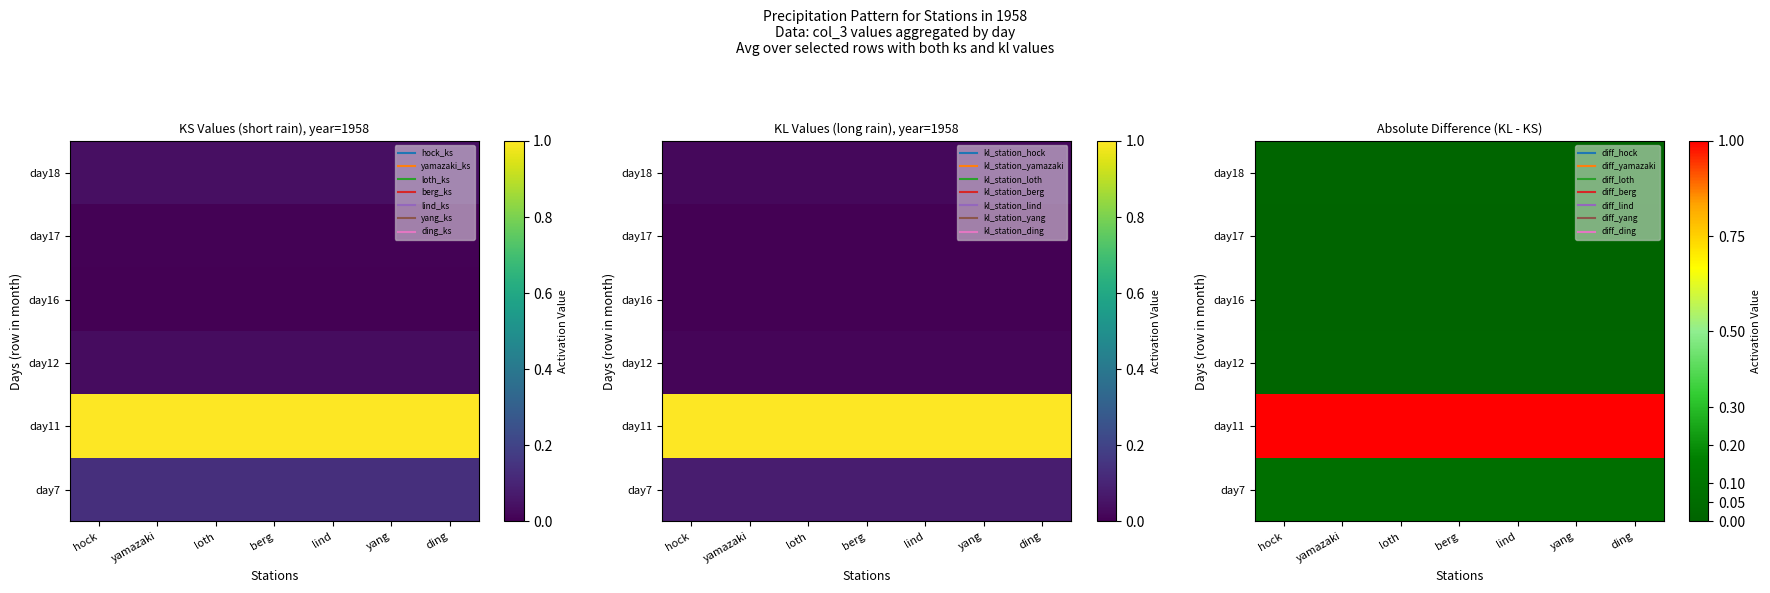

The value of day18 at lind is 0.0. True or false?

False